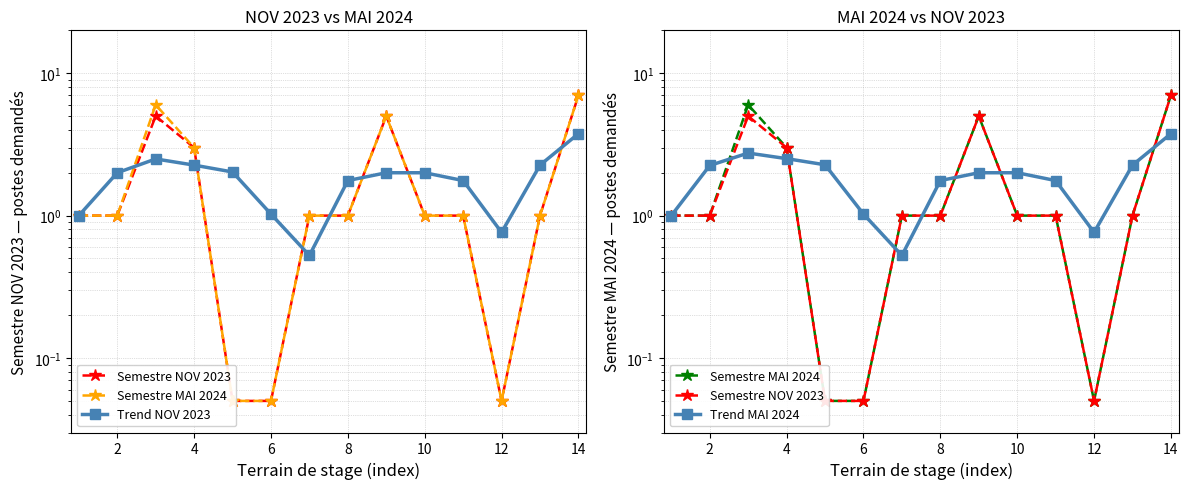

Which series has the largest range (max minus min)?

Semestre NOV 2023